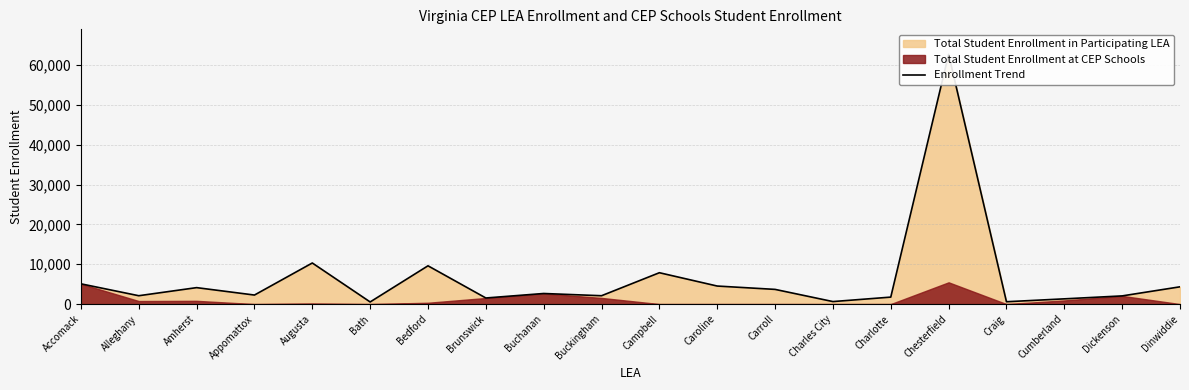

What is the label of the 2nd point from the right?

Dickenson